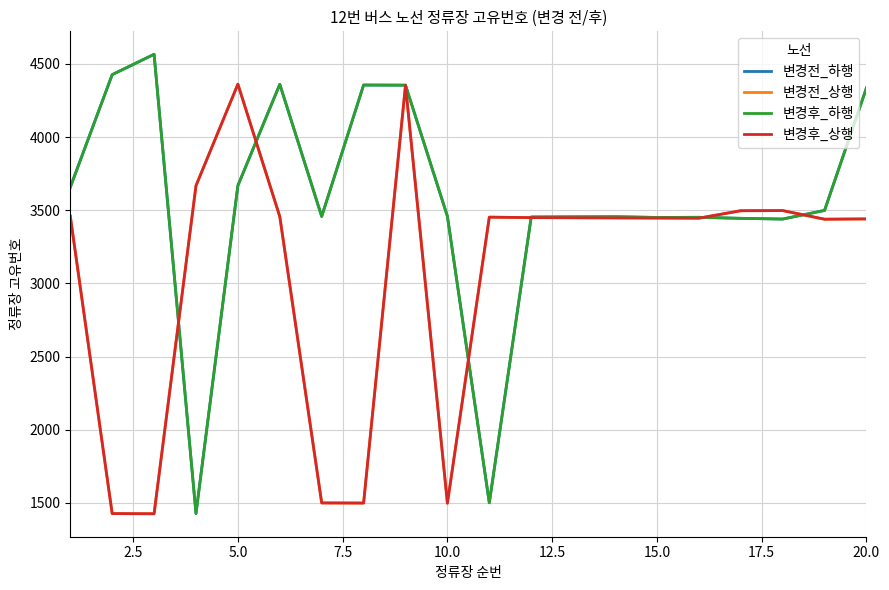

Is this an area chart (filled region under the line)?

No